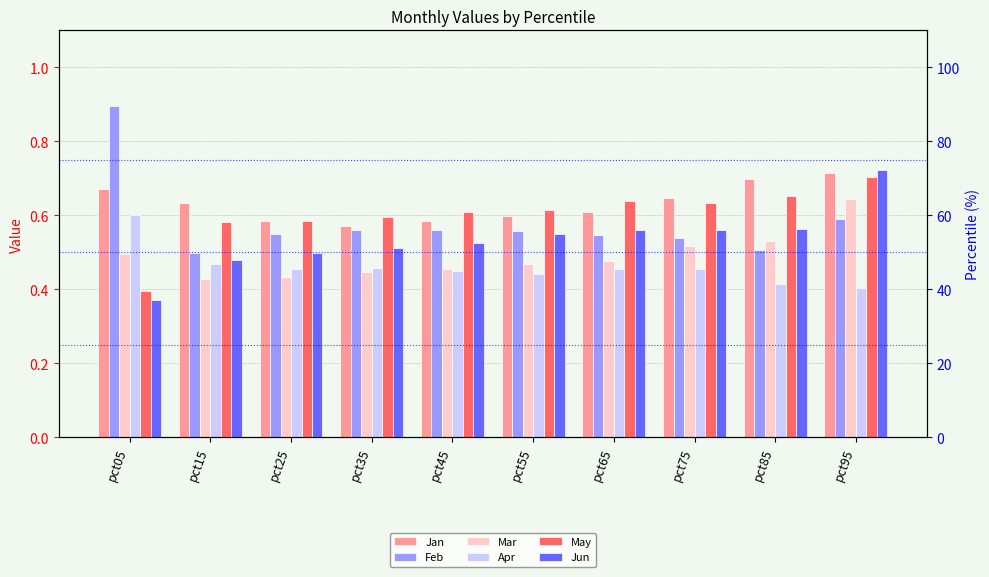

The value of Jan at pct45 is 1.0. True or false?

False